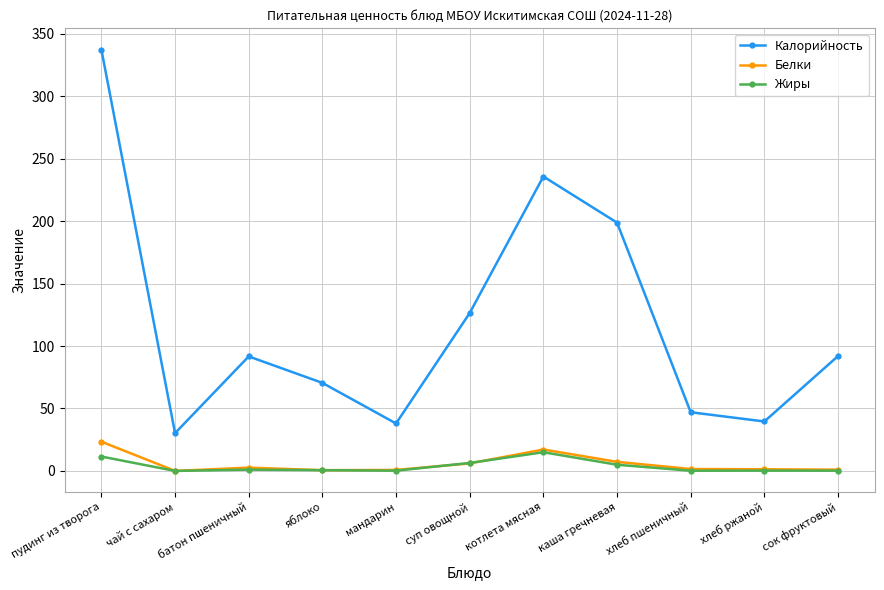

What is the sum of the Белки values at чай с сахаром and батон пшеничный?

2.7